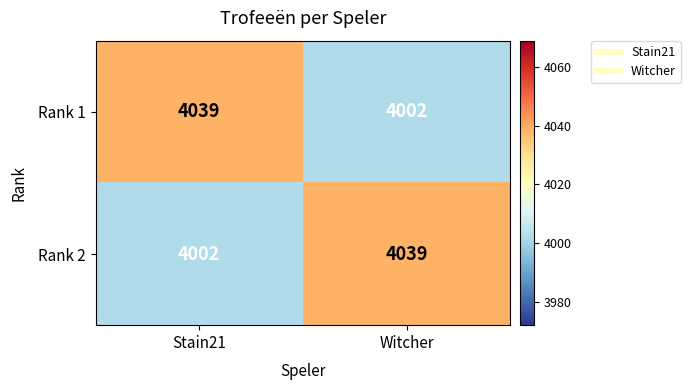

What is the minimum value shown in the chart?

4002